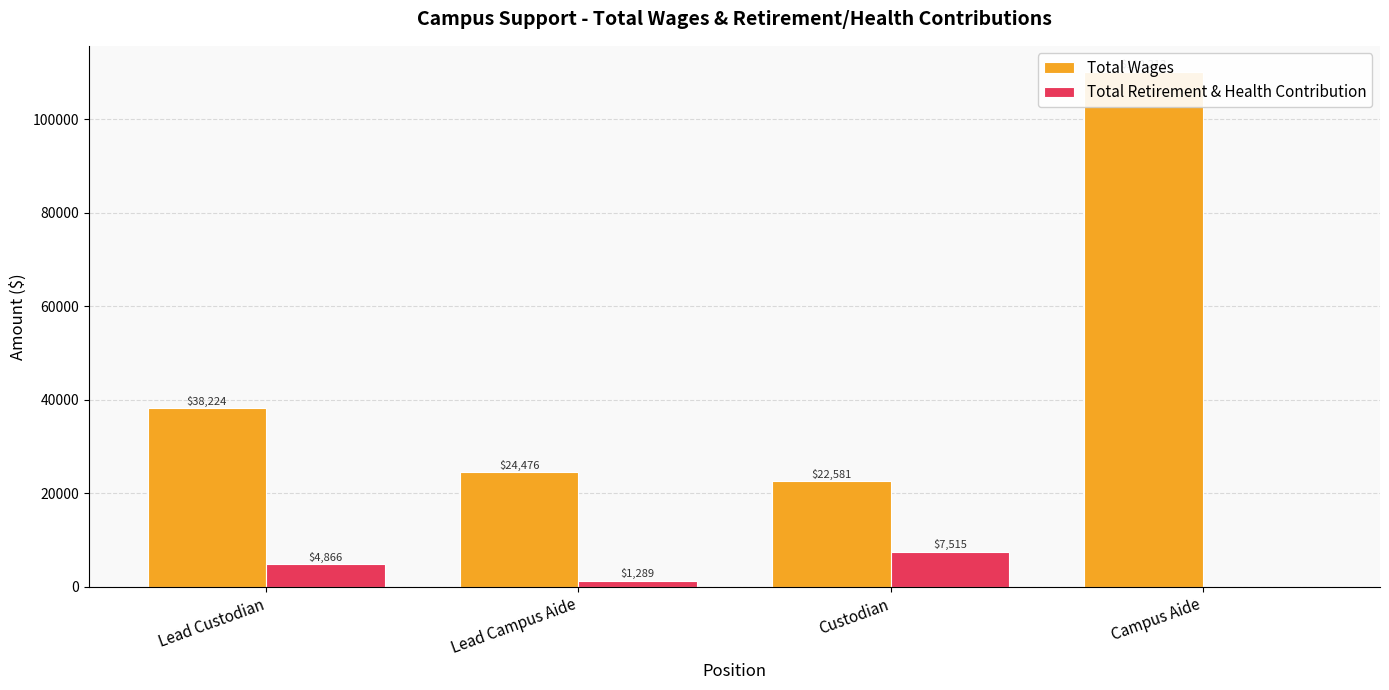

What is the label of the 2nd bar from the right?

Custodian